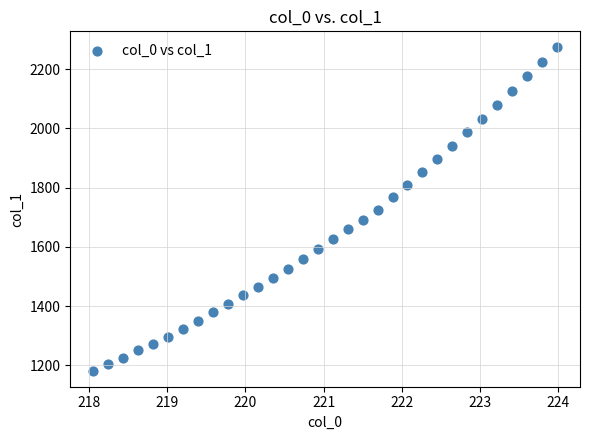

What is the range of Y values (max minus min)?

1090.8